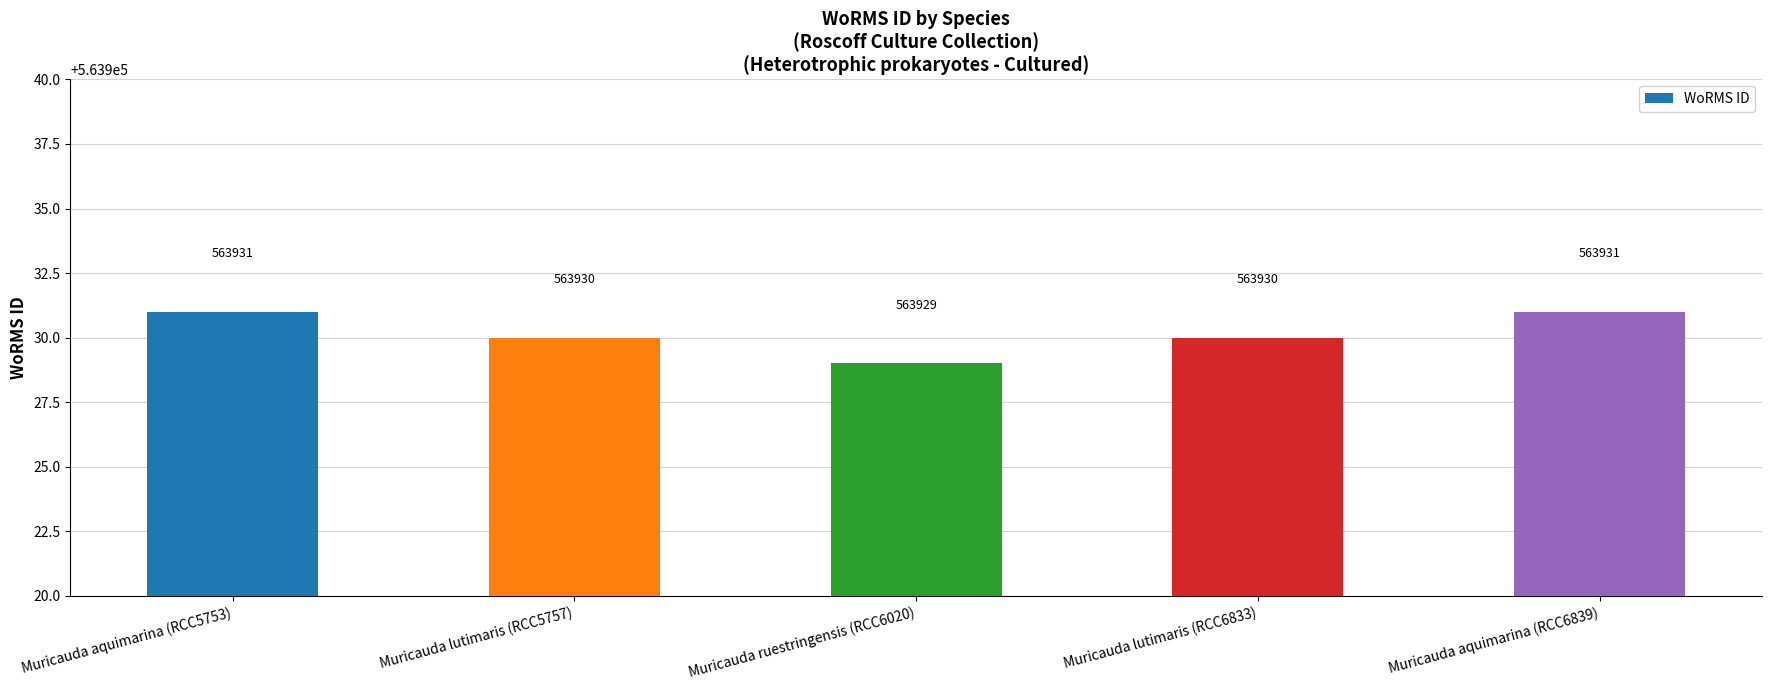

What is the maximum value shown in the chart?

563931